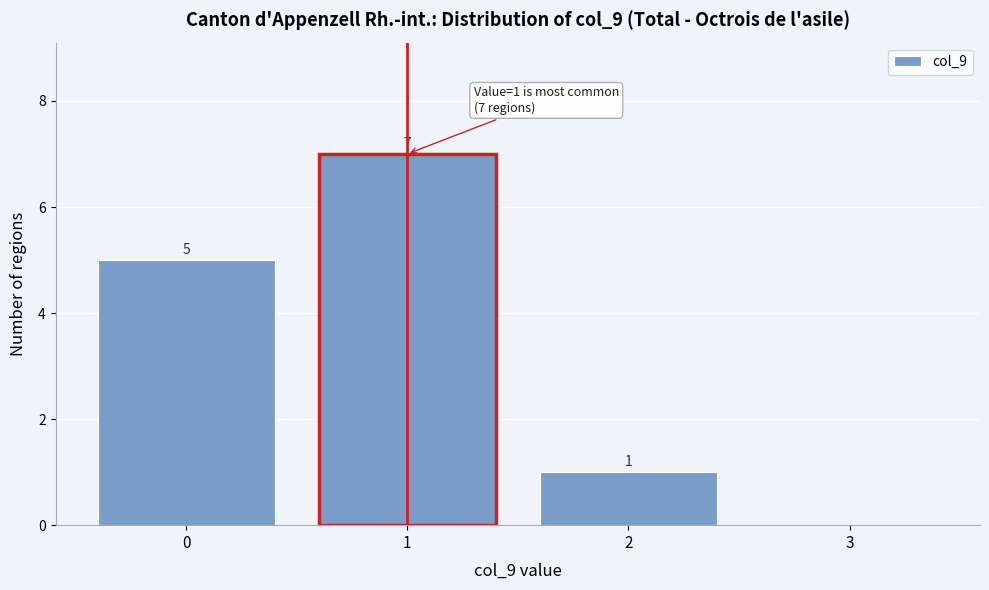

Reading left to right, extract all data points from this chart.

0=5	1=7	2=1	3=0